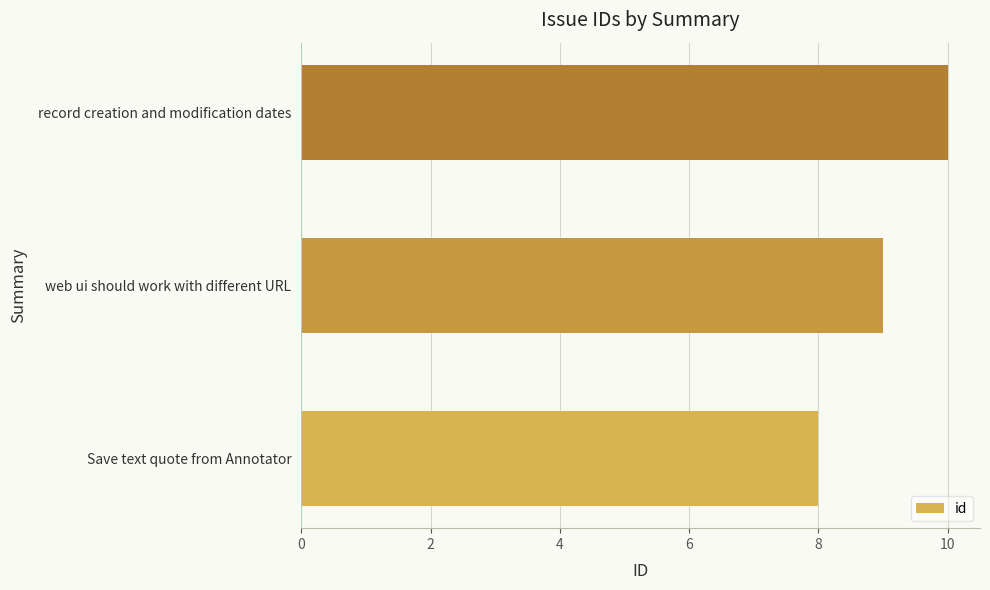

List the labels in order of value, largest first.

record creation and modification dates, web ui should work with different URL, Save text quote from Annotator